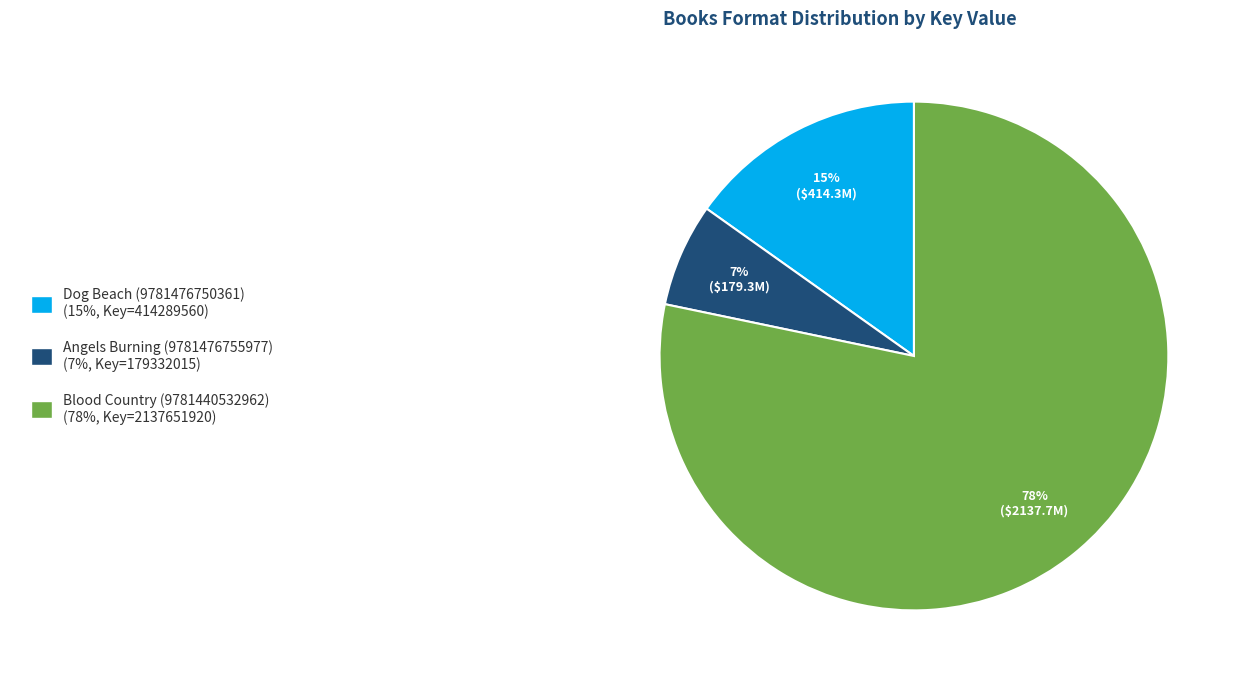

Is there a majority slice in this chart?

Yes